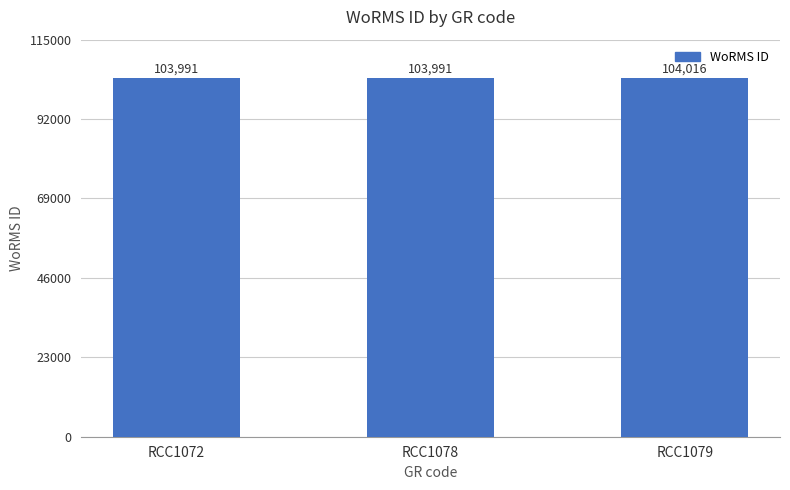

Reading left to right, transcribe all the data shown in this chart.

103991	103991	104016